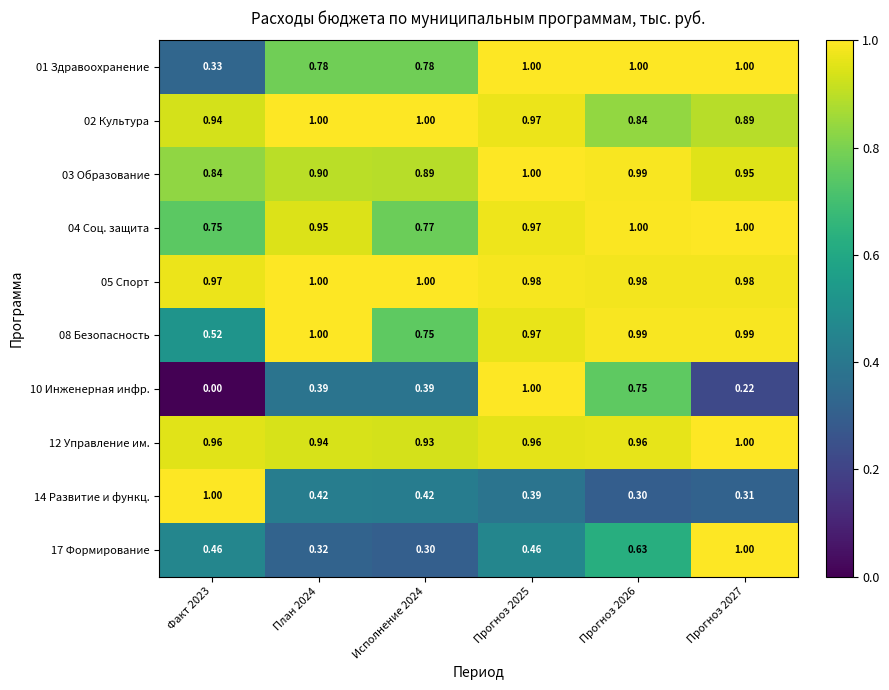

Is the value of 05 Спорт at Прогноз 2027 greater than the value of 17 Формирование at Прогноз 2026?

Yes